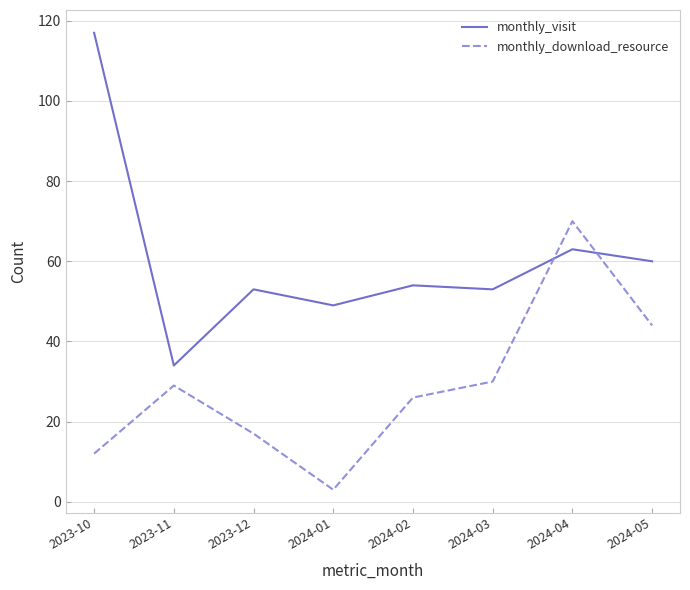

How many categories are shown in the chart?

8